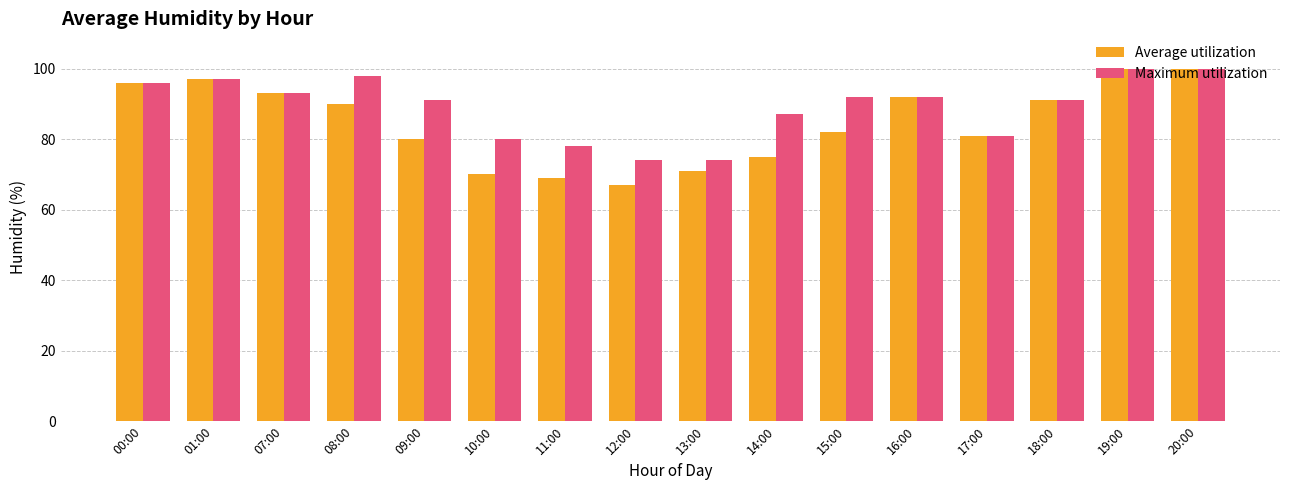

Read the Maximum utilization value at 17:00, to the nearest 5.

80